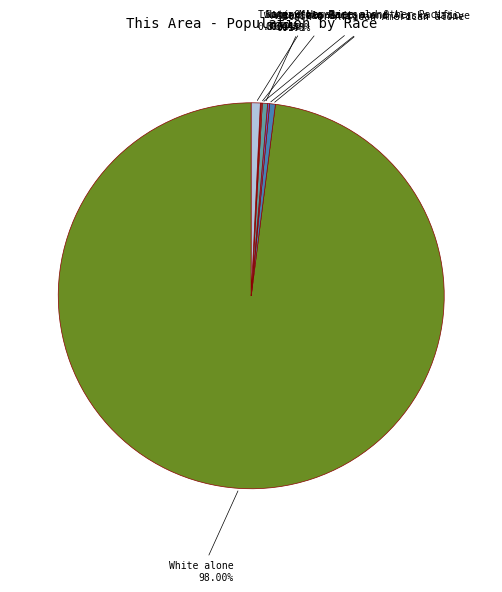

Does any single category account for the majority?

Yes